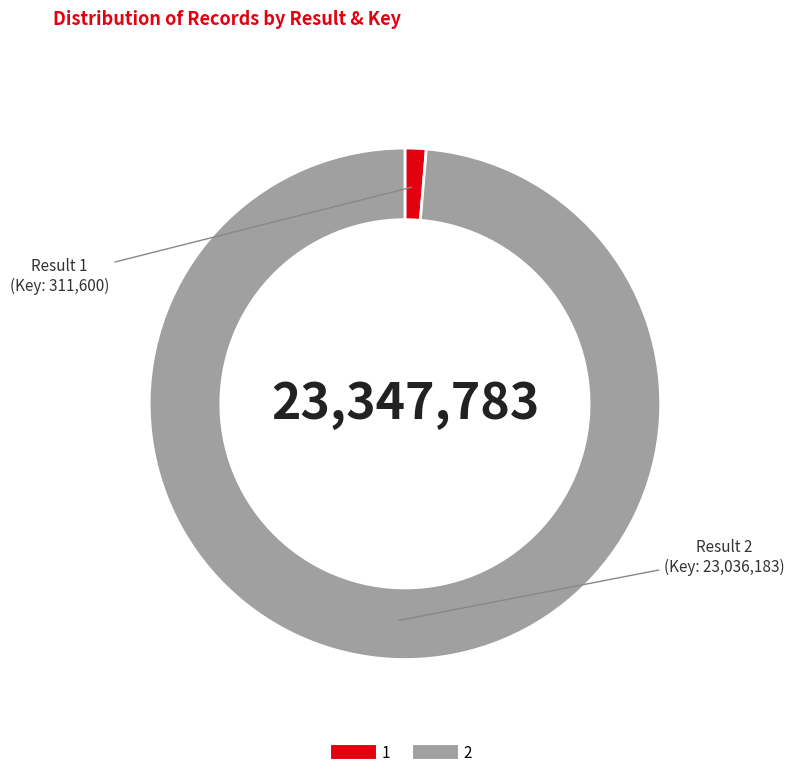

Rank the categories by value from lowest to highest.

1, 2